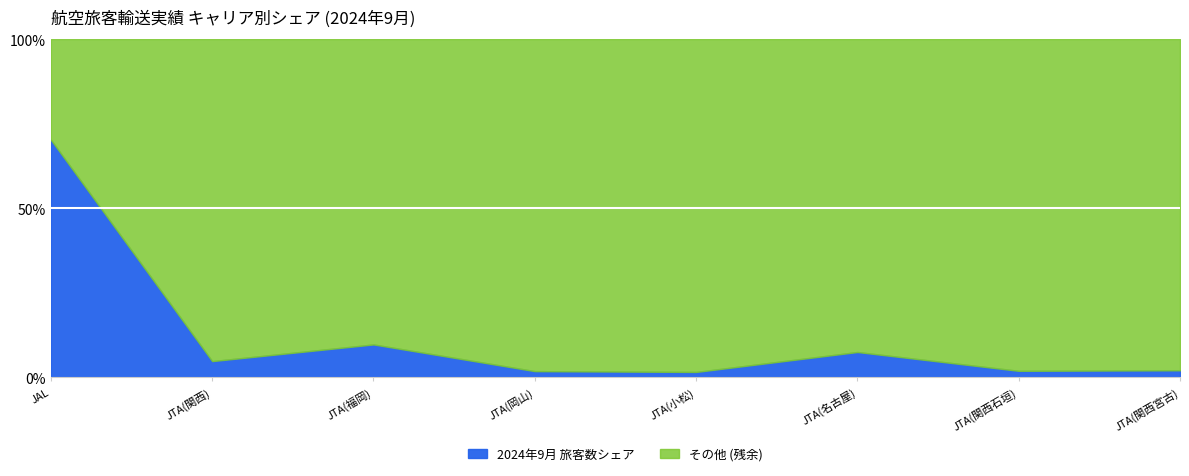

What is the total value across all series at JTA(関西宮古)?

100.0